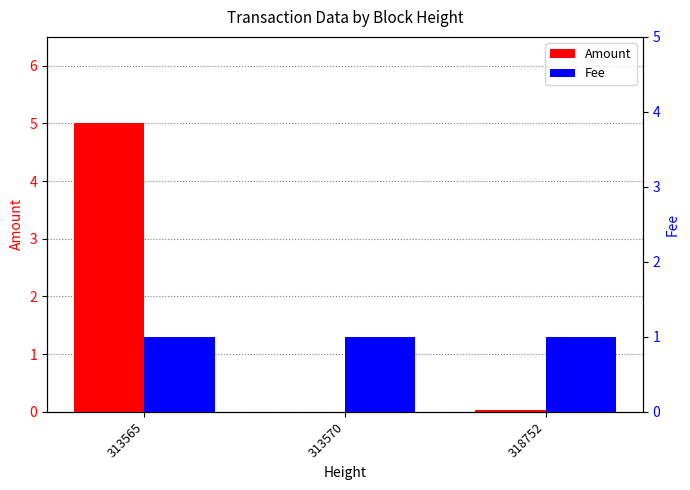

What is the value of the Fee bar at the 2nd from the left?

1.0